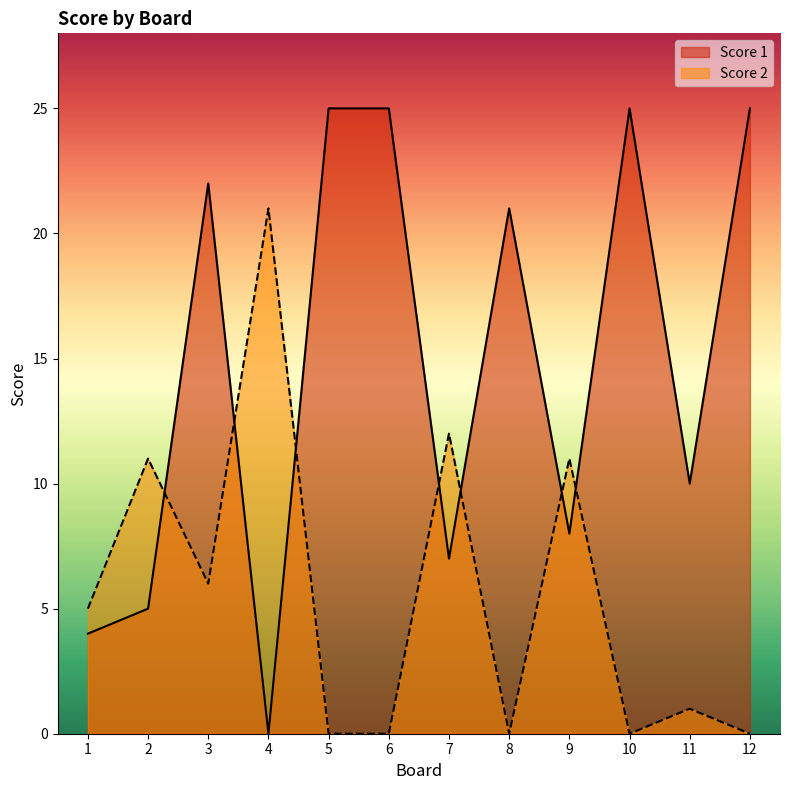

List the series in order of their overall mean, lowest first.

Score 2, Score 1